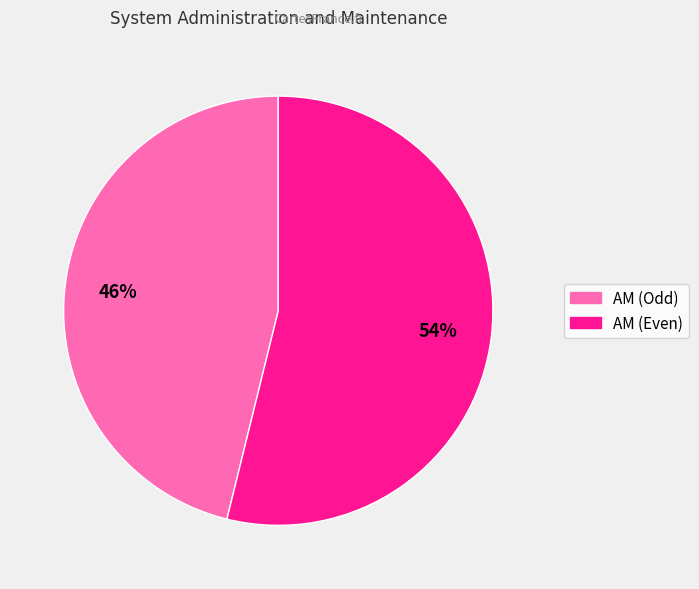

Is there a majority slice in this chart?

Yes